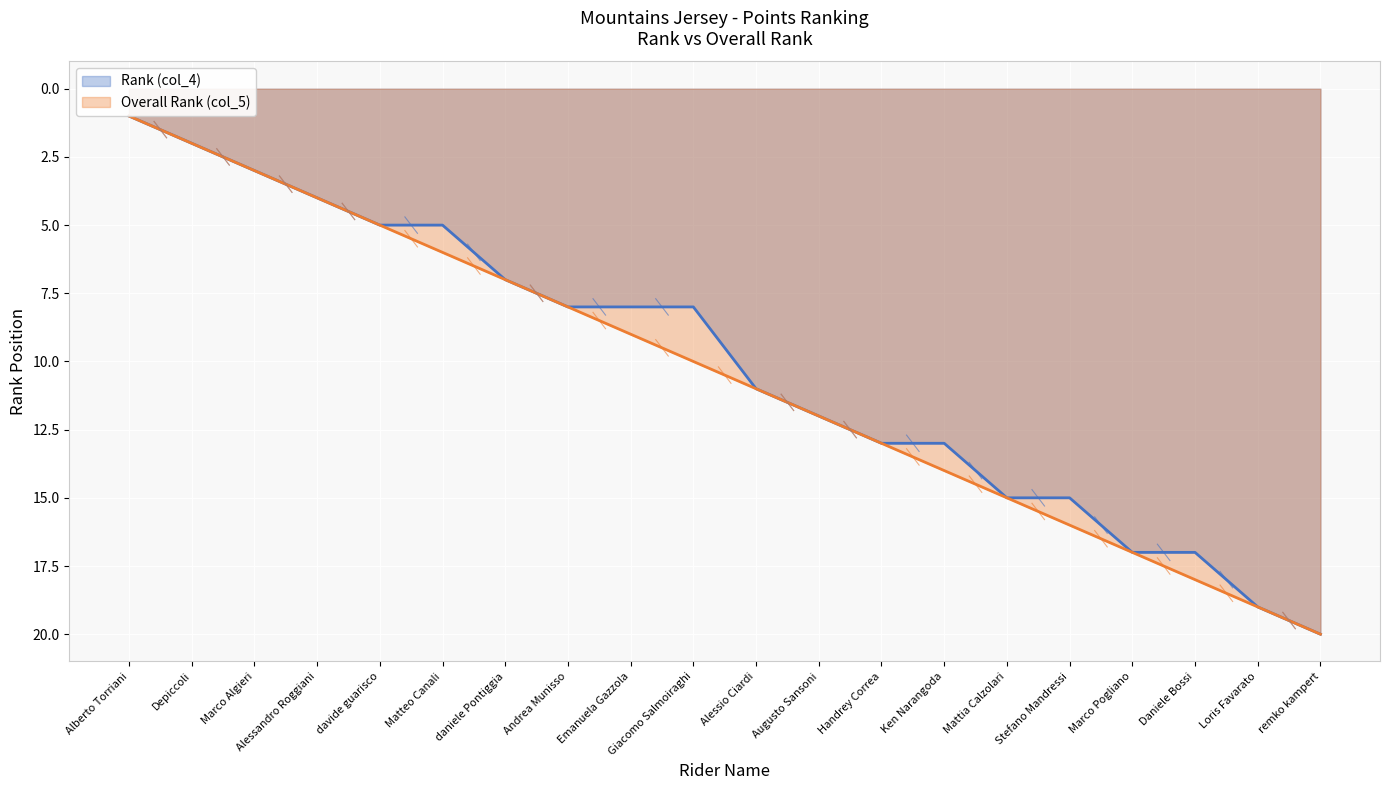

True or false: Overall Rank (col_5) and Rank (col_4) cross at least once.

False